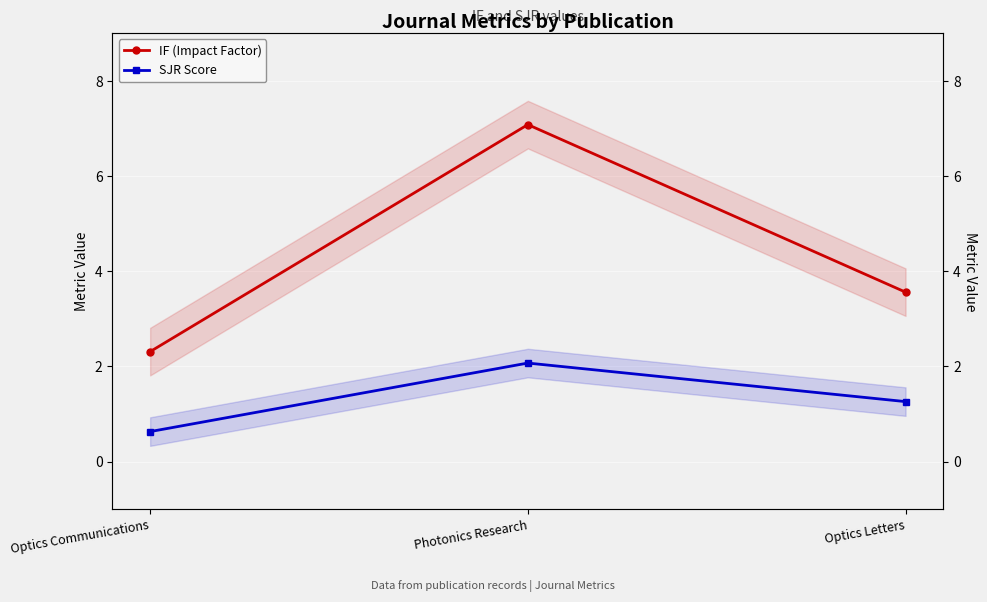

What is the difference between the maximum and second lowest values in the SJR Score series?

0.8